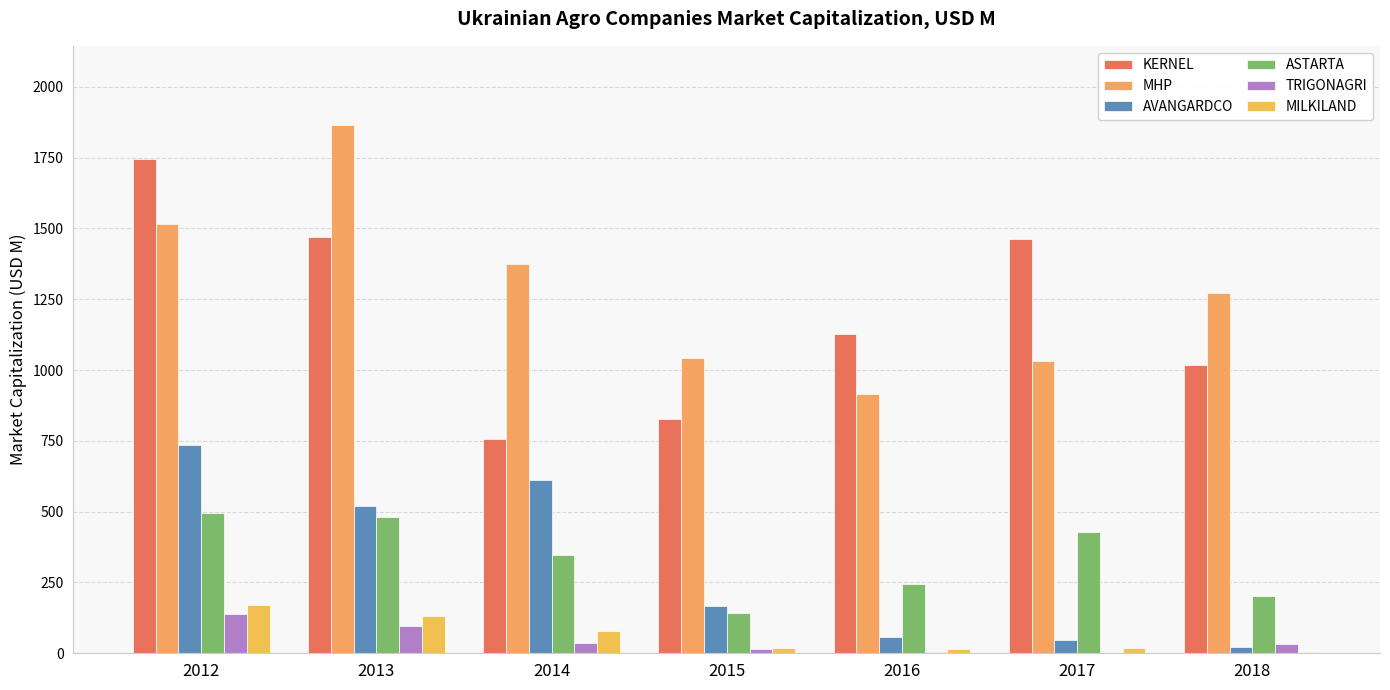

What is the difference between the highest and lowest values at 2014?

1337.6